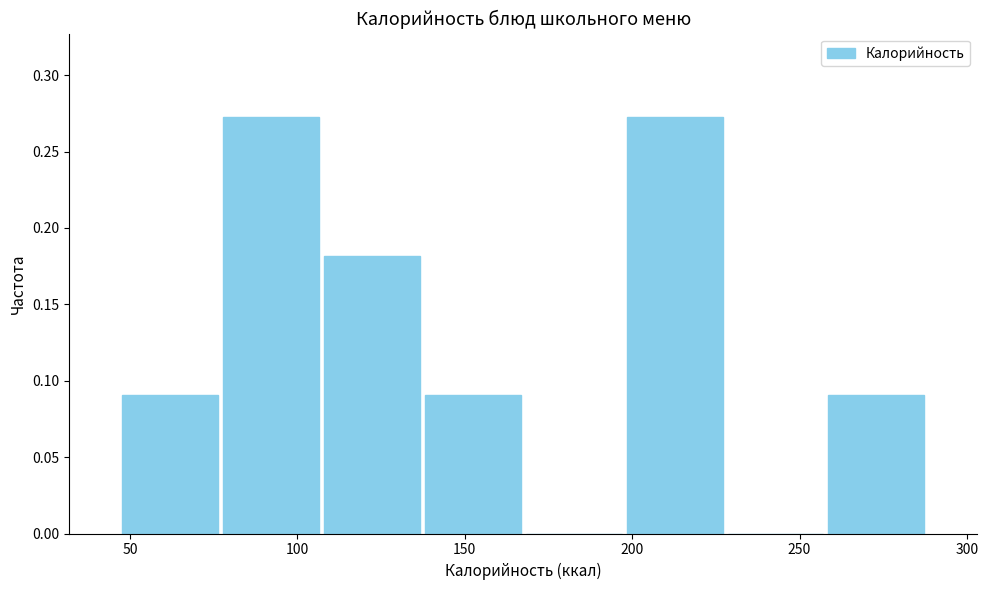

Reading left to right, transcribe this chart: for each bar, give the range it covers on the x-axis and its height. Neither the bar edges nor the heights are printed on the chart, so give them approximately, as read against the axes.

45 to 75: 0.090
75 to 105: 0.275
105 to 135: 0.180
135 to 170: 0.090
170 to 200: 0
200 to 230: 0.275
230 to 260: 0
260 to 290: 0.090